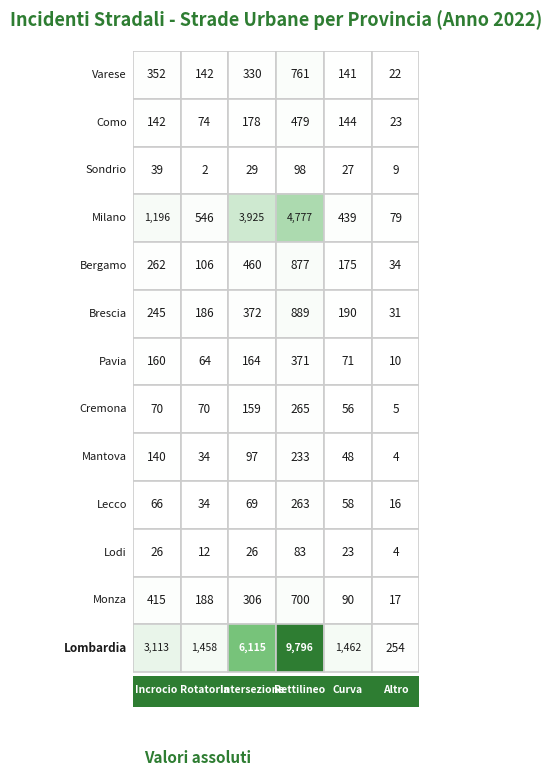

Reading right to left, what are all the values shown in this chart?

Varese: 22	141	761	330	142	352
Como: 23	144	479	178	74	142
Sondrio: 9	27	98	29	2	39
Milano: 79	439	4777	3925	546	1196
Bergamo: 34	175	877	460	106	262
Brescia: 31	190	889	372	186	245
Pavia: 10	71	371	164	64	160
Cremona: 5	56	265	159	70	70
Mantova: 4	48	233	97	34	140
Lecco: 16	58	263	69	34	66
Lodi: 4	23	83	26	12	26
Monza: 17	90	700	306	188	415
Lombardia: 254	1462	9796	6115	1458	3113